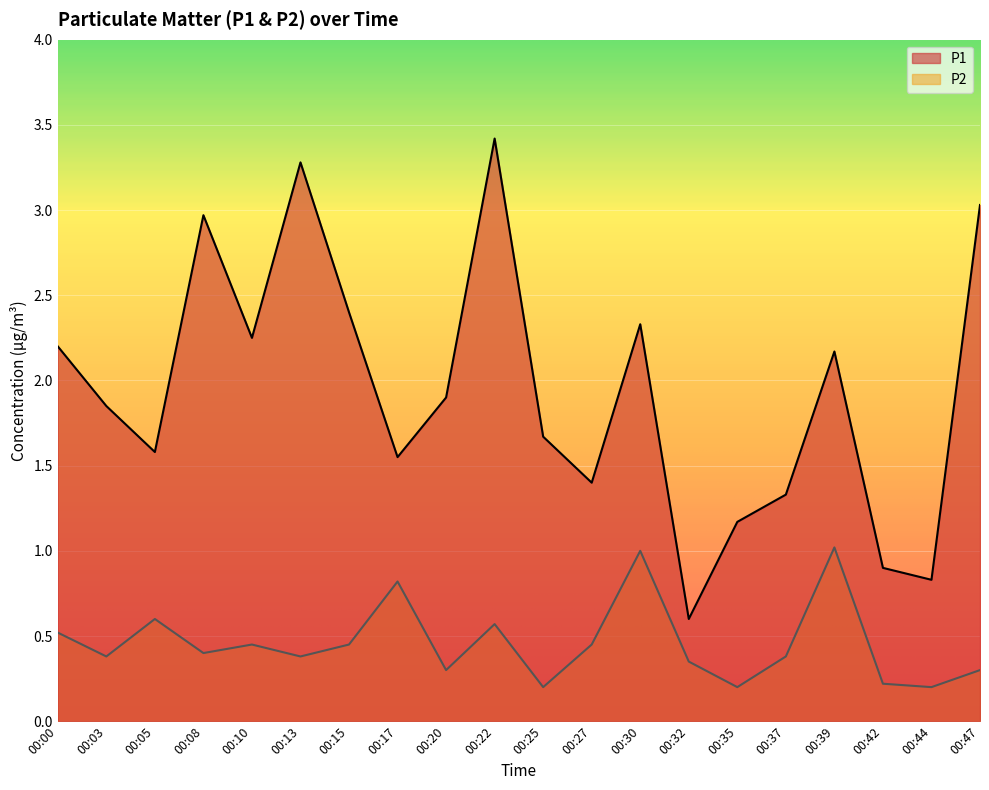

What value does the P1 series have at 00:32?

0.6